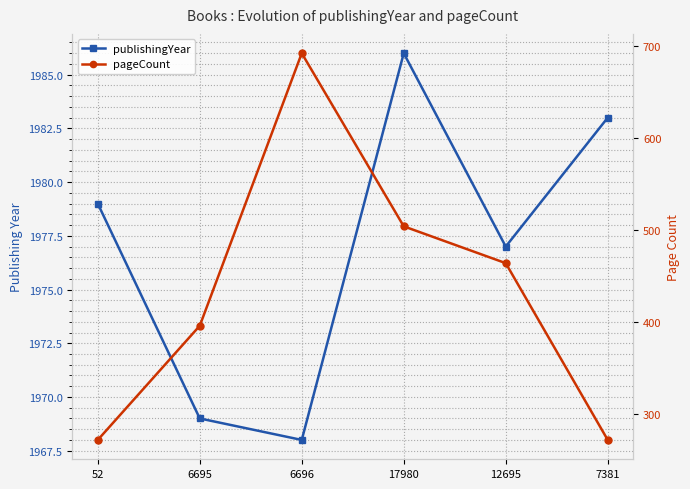

The publishingYear series shows 1986 at 17980. True or false?

True